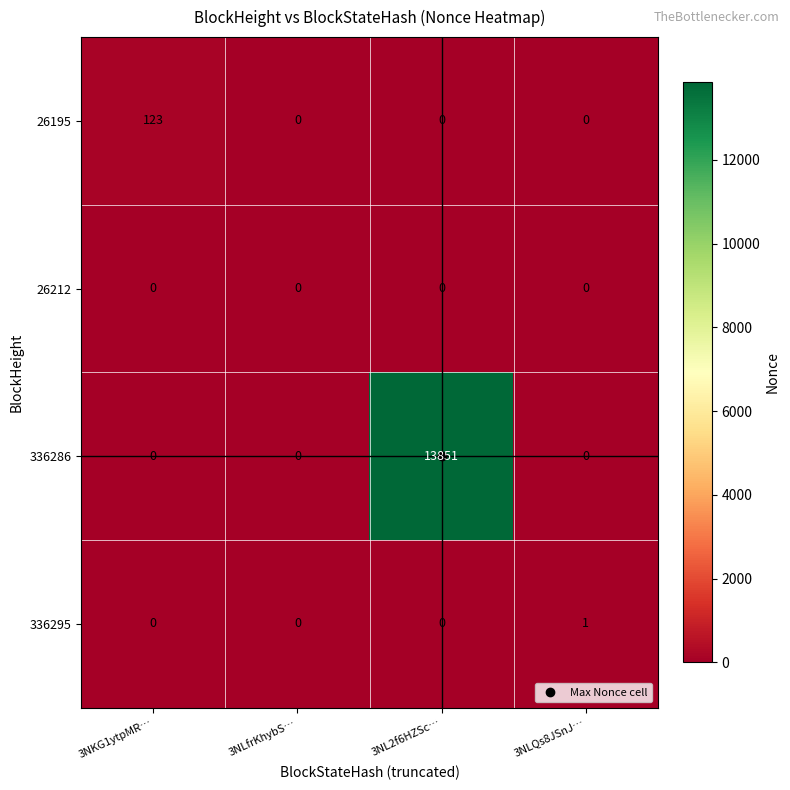

Which label corresponds to the largest value in the chart?

3NL2f6HZSc…